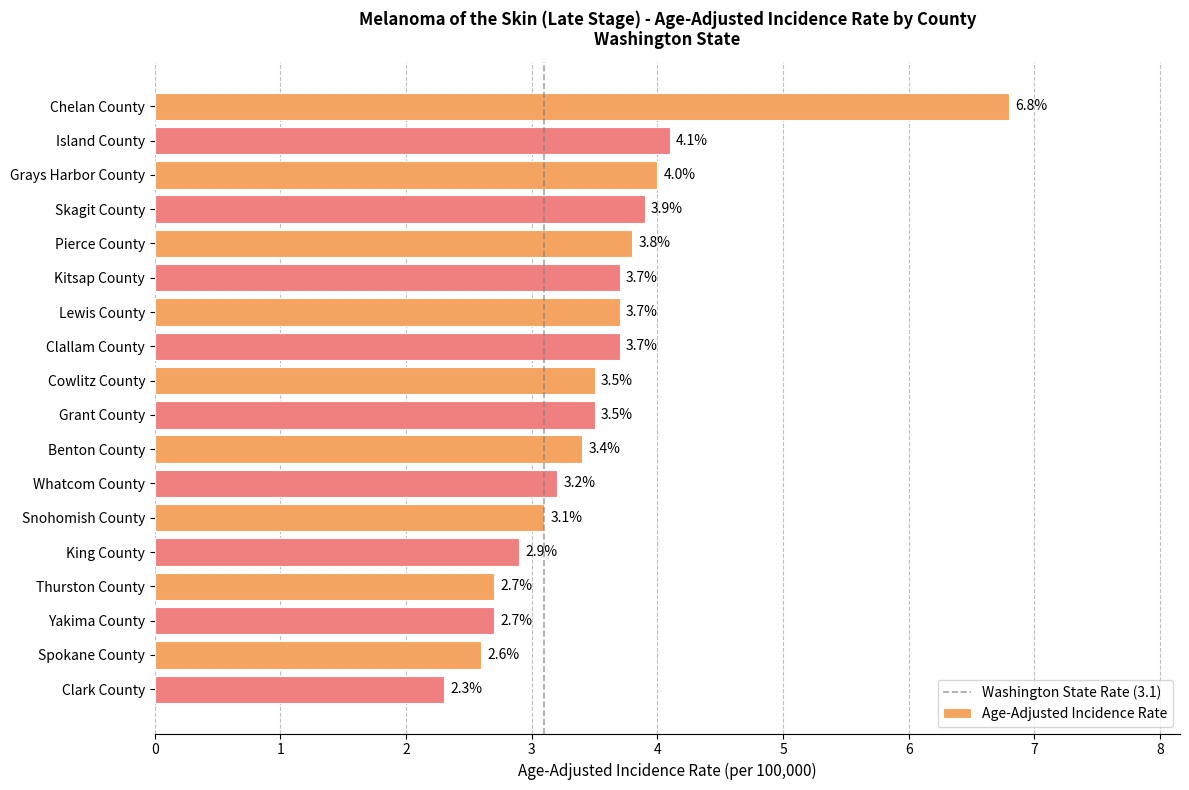

What is the minimum value shown in the chart?

2.3